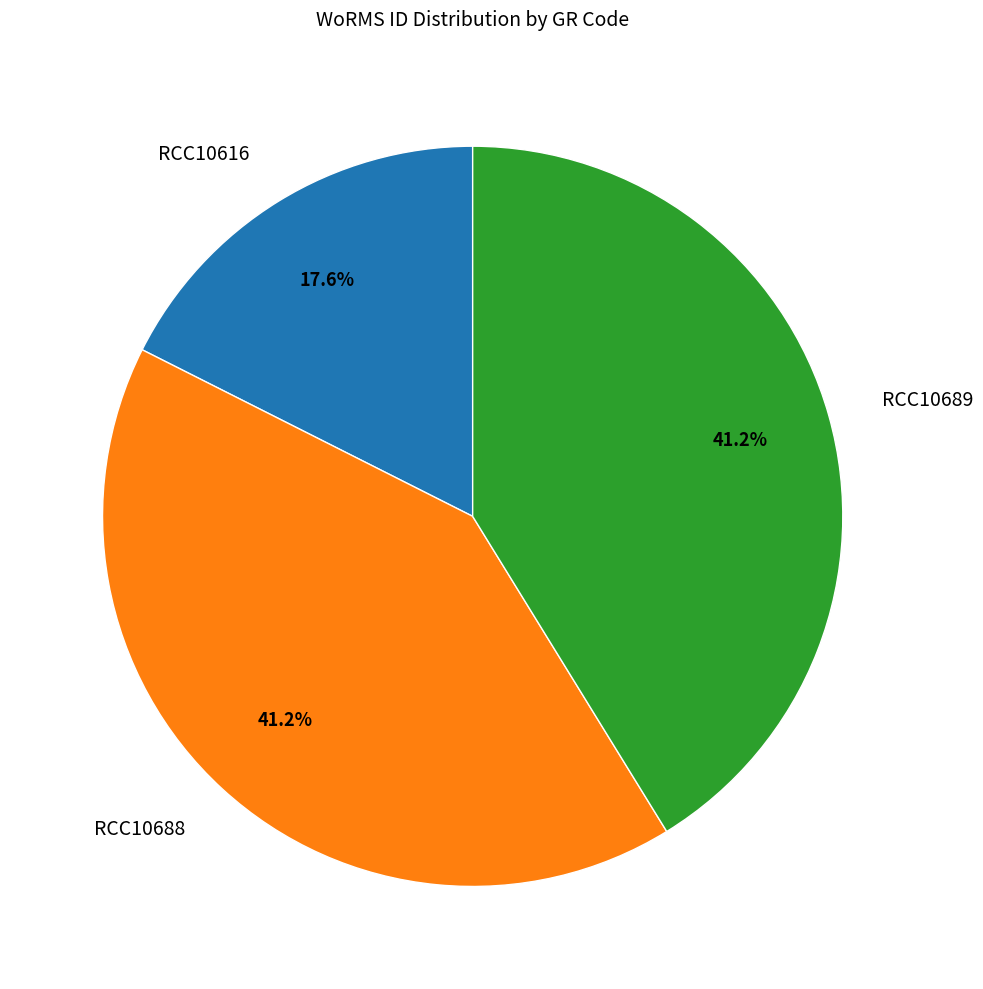

What is the ratio of the value at RCC10616 to the value at RCC10688?

0.4